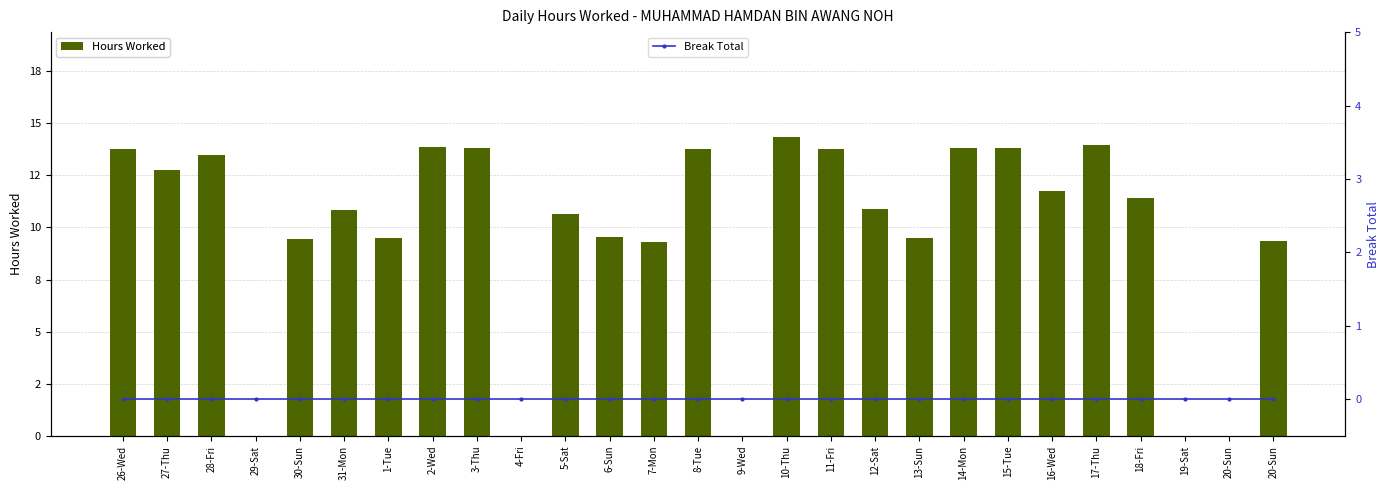

Is the value of Break Total at 30-Sun greater than the value of Hours Worked at 26-Wed?

No